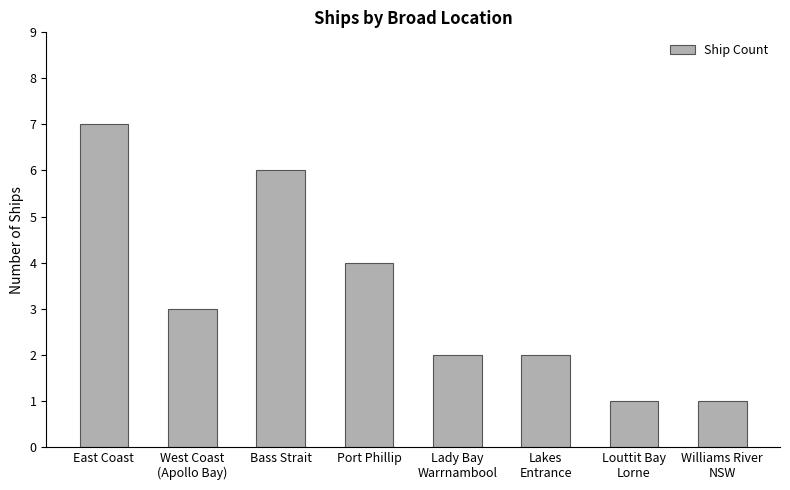

How many data points are less than 3?

4